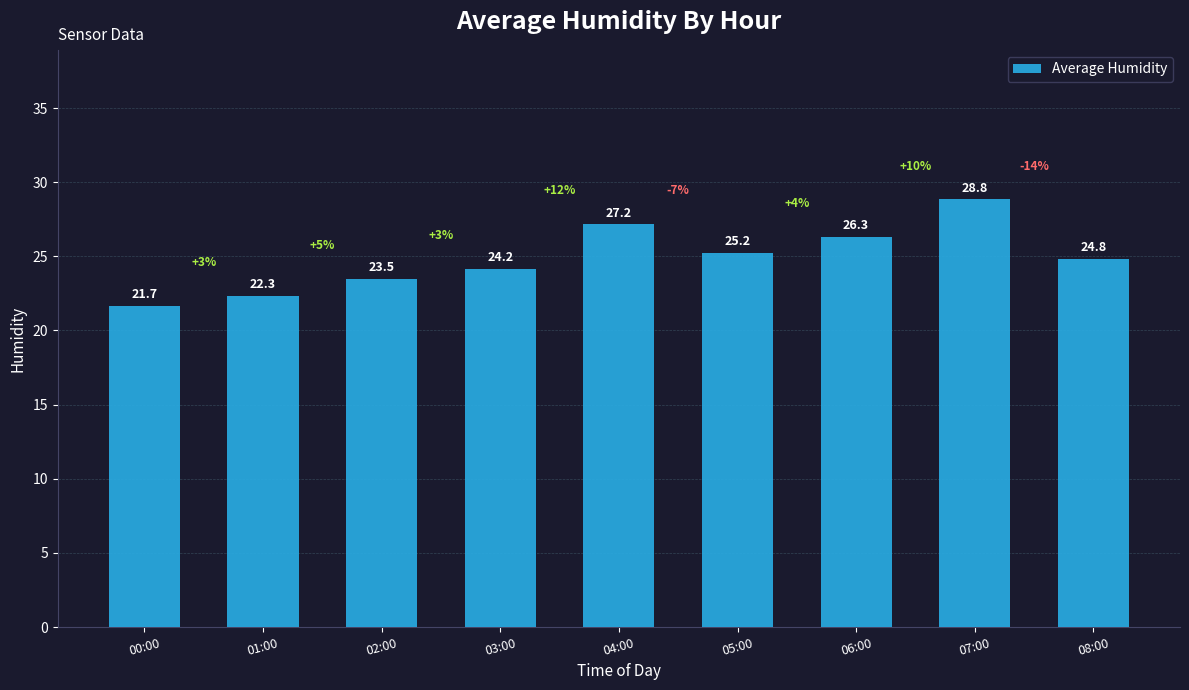

List the labels in order of value, smallest first.

00:00, 01:00, 02:00, 03:00, 08:00, 05:00, 06:00, 04:00, 07:00